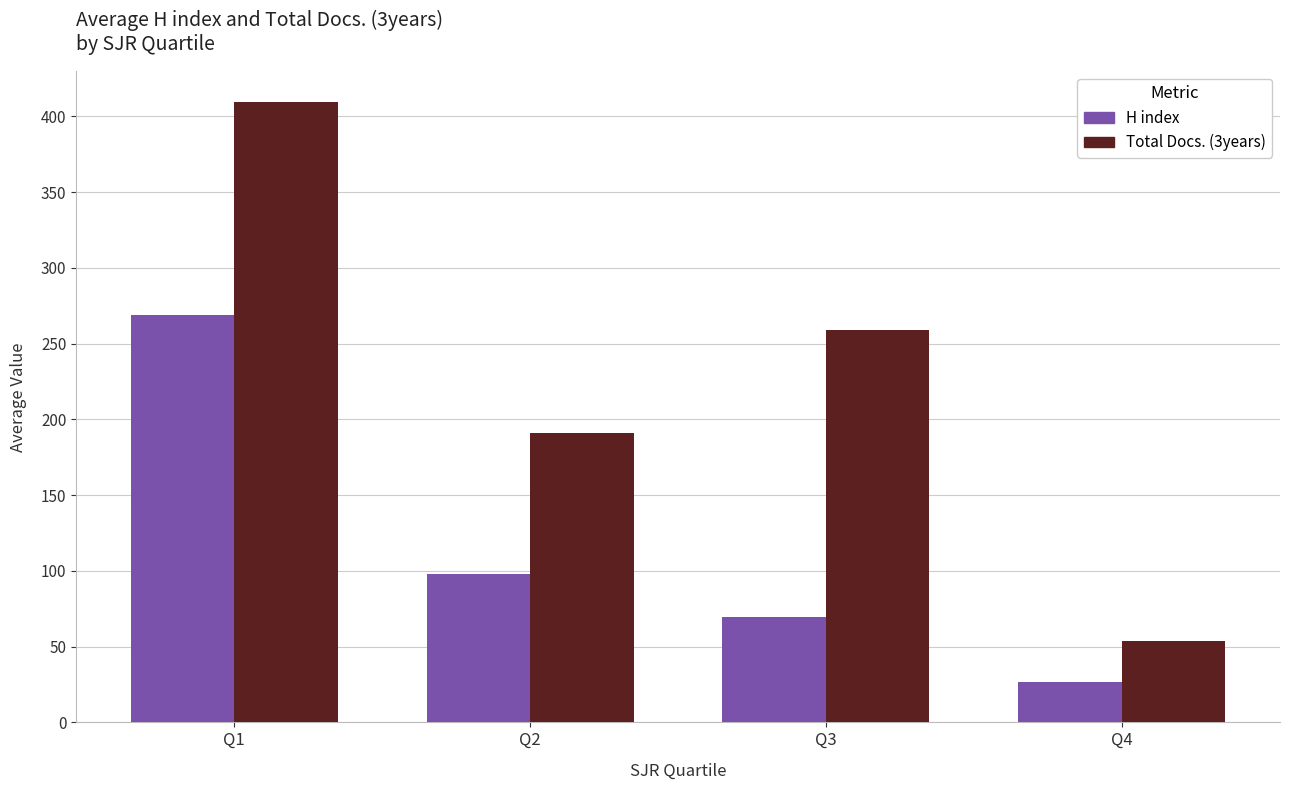

Does the chart contain any negative values?

No